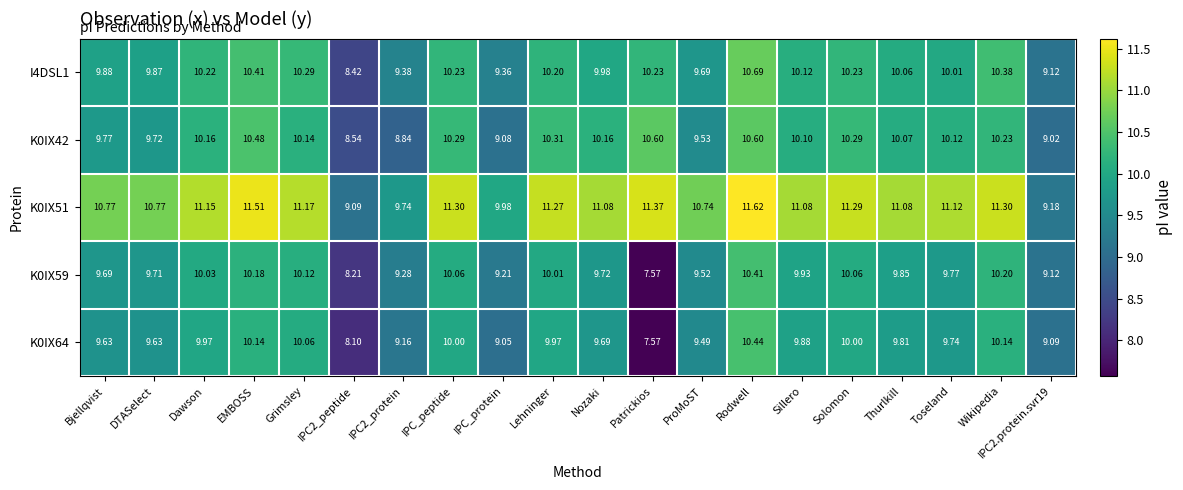

At which category does the chart reach its minimum across all series?

Patrickios